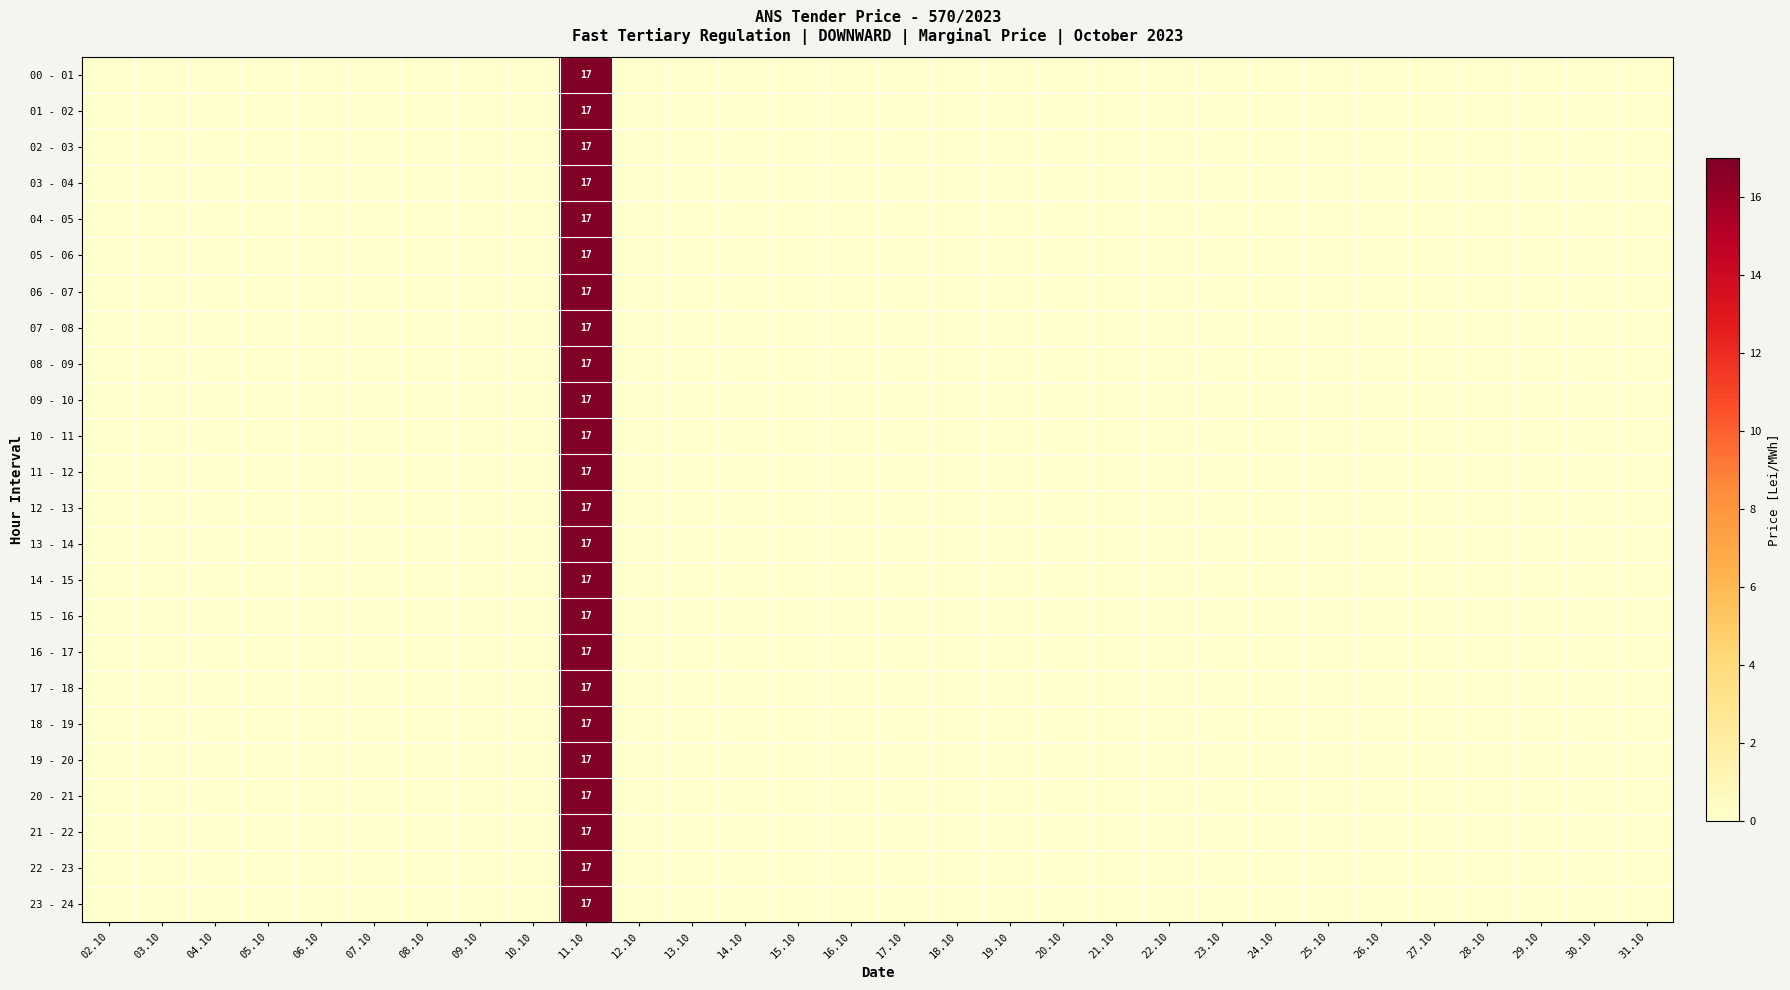

How many series are shown in this chart?

24